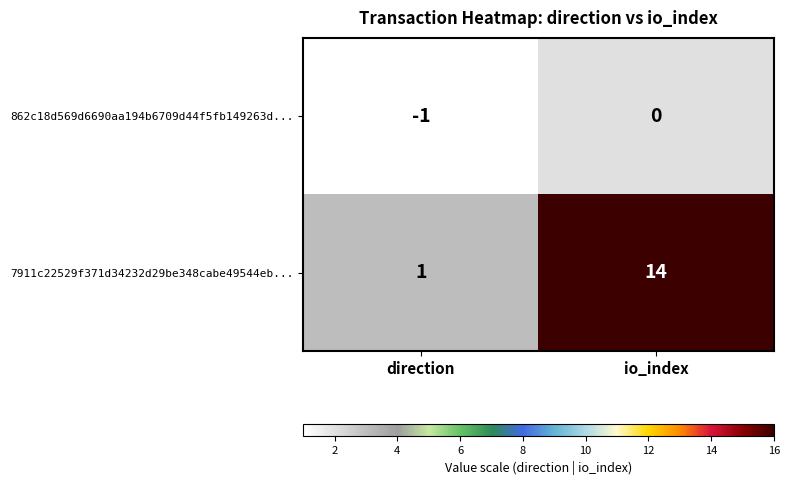

What is the maximum value shown in the chart?

14